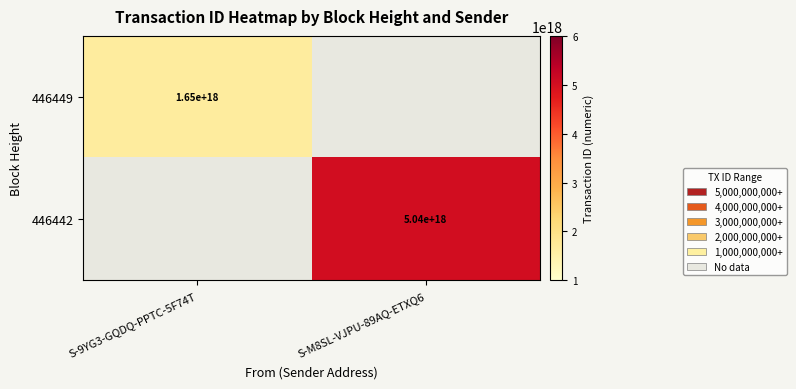

Is the value of 446442 at S-M8SL-VJPU-89AQ-ETXQ6 greater than the value of 446449 at S-9YG3-GQDQ-PPTC-5F74T?

Yes